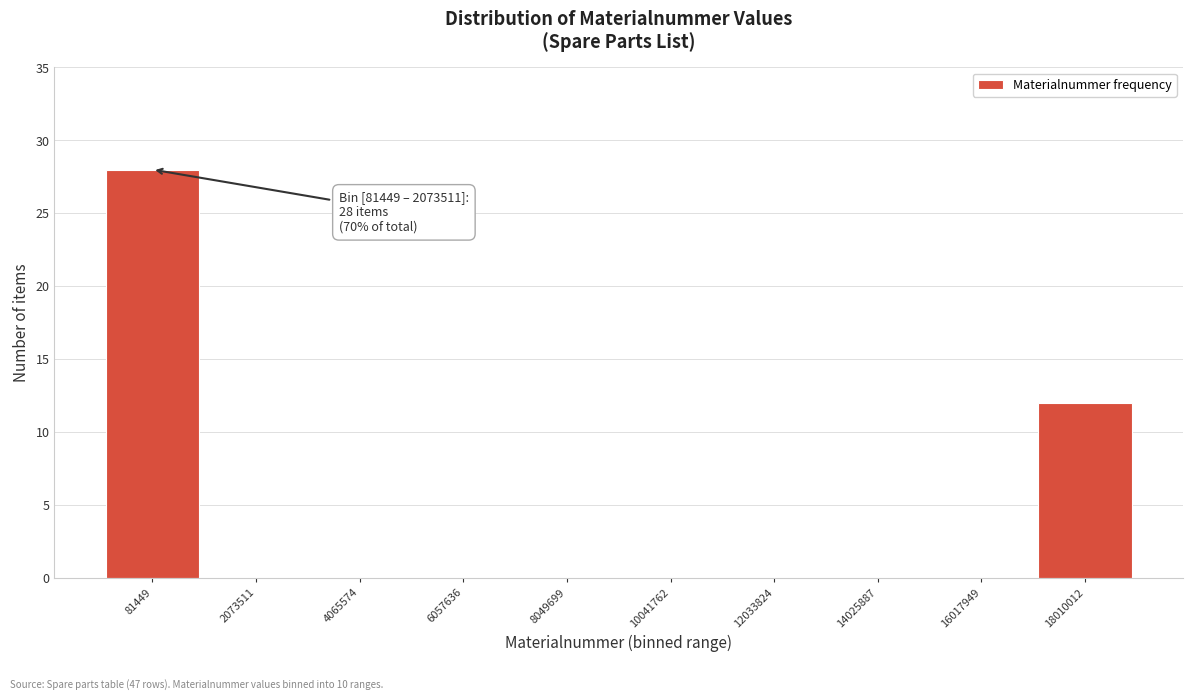

Reading left to right, what are all the values shown in this chart?

81449=28	2073511=0	4065574=0	6057636=0	8049699=0	10041762=0	12033824=0	14025887=0	16017949=0	18010012=12